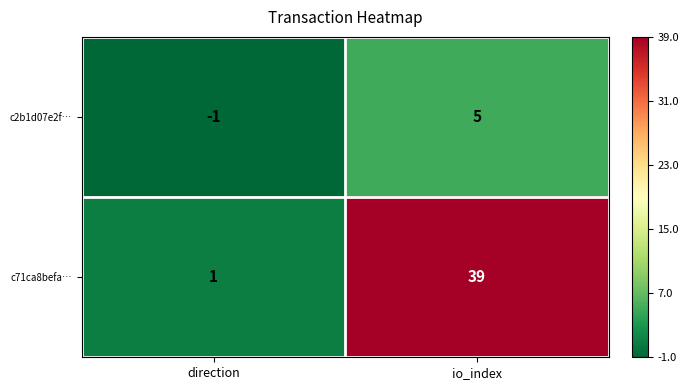

What is the average value of the c71ca8befa… series?

20